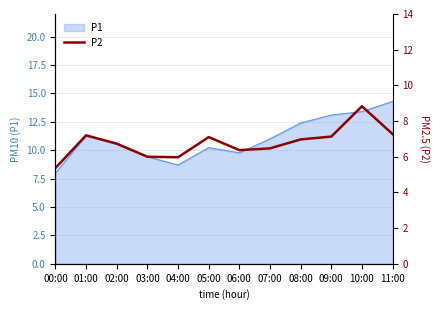

Which category has the lowest value in the P1 series?

00:00